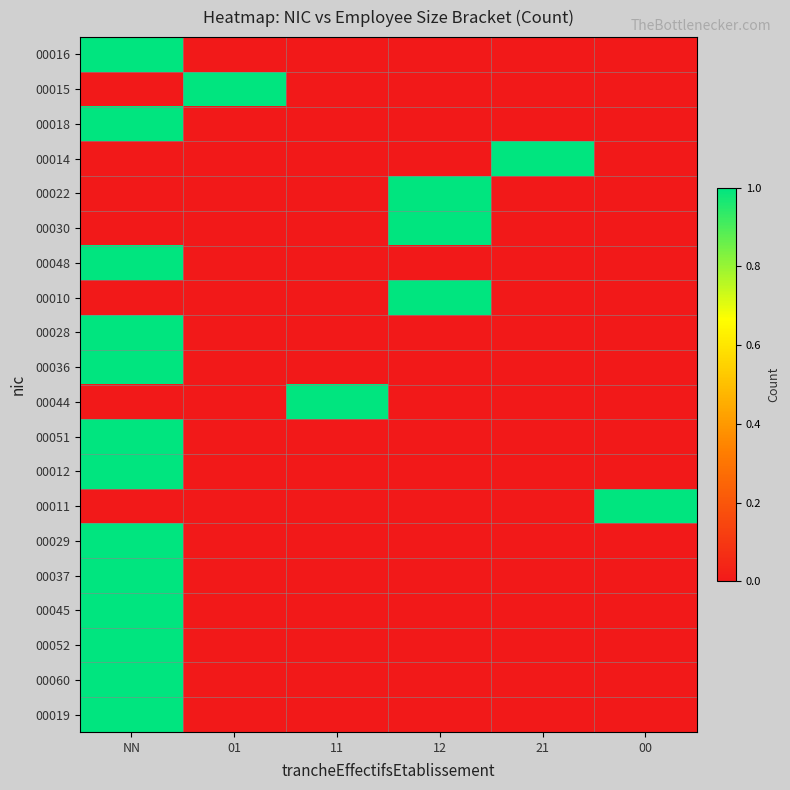

List the series in order of their peak value, highest first.

00016, 00015, 00018, 00014, 00022, 00030, 00048, 00010, 00028, 00036, 00044, 00051, 00012, 00011, 00029, 00037, 00045, 00052, 00060, 00019